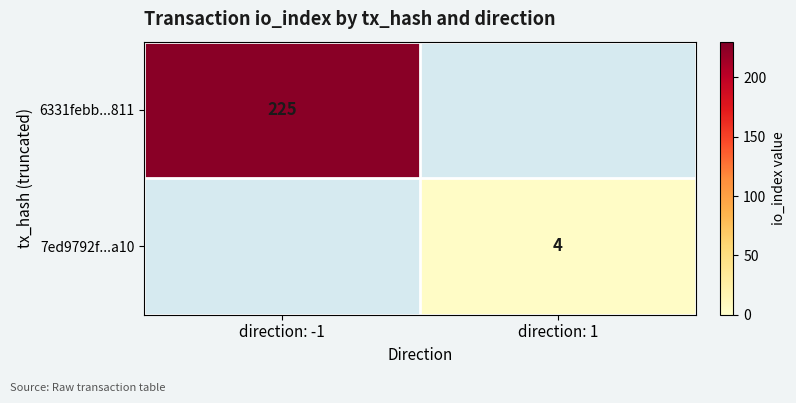

Is the value of 6331febb...811 at direction: -1 greater than the value of 7ed9792f...a10 at direction: 1?

Yes